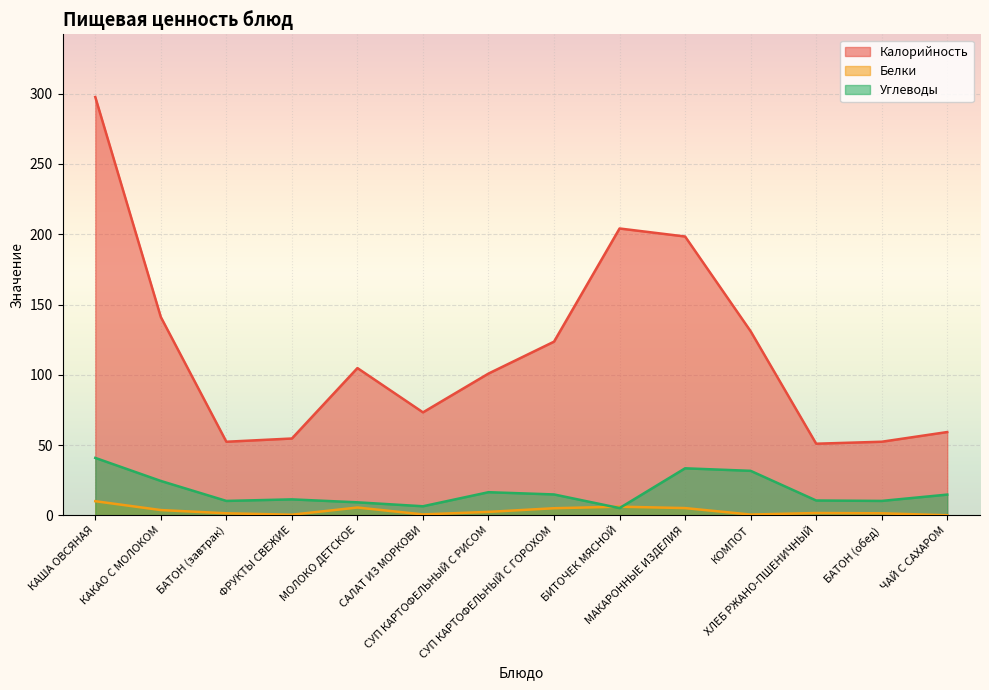

Which series has the widest spread of values?

Калорийность